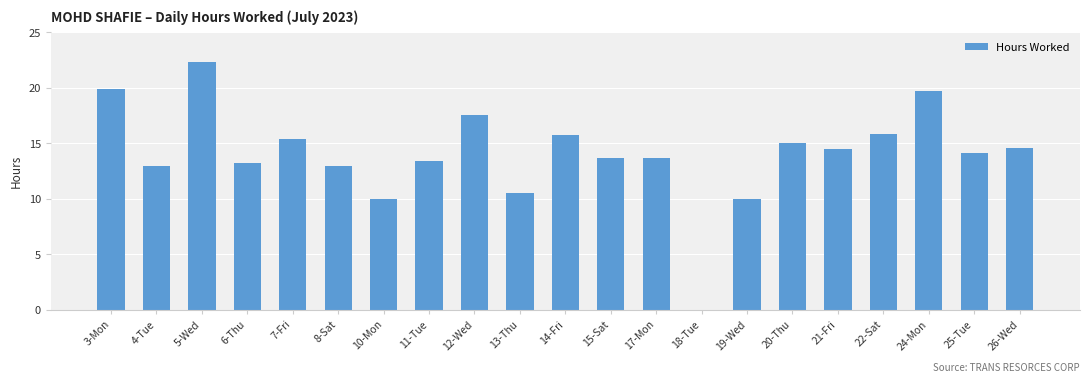

How many series are shown in this chart?

1